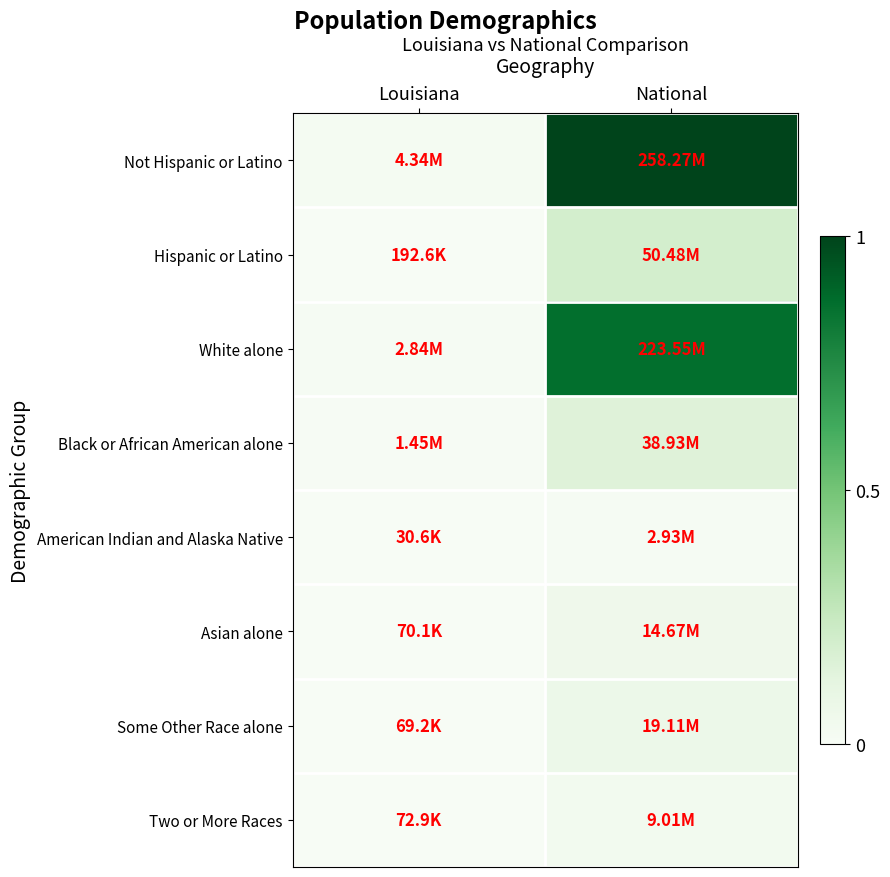

How many categories are shown in the chart?

2